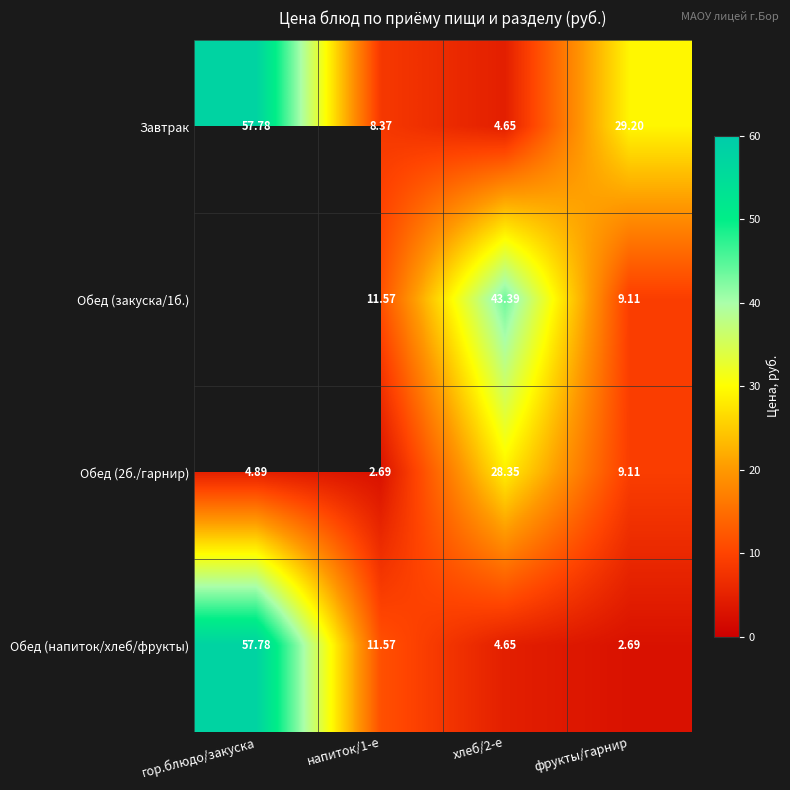

How many data points in Завтрак are above 29?

2